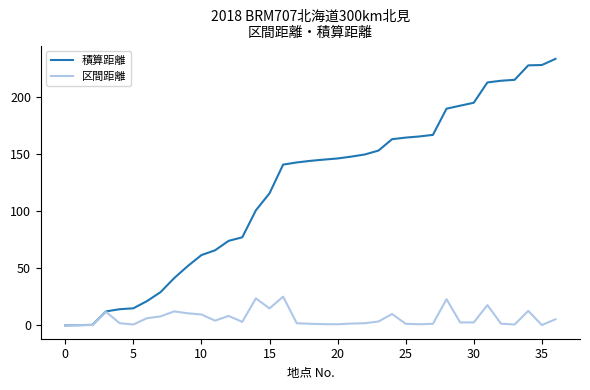

Which series has the largest total across all categories?

積算距離